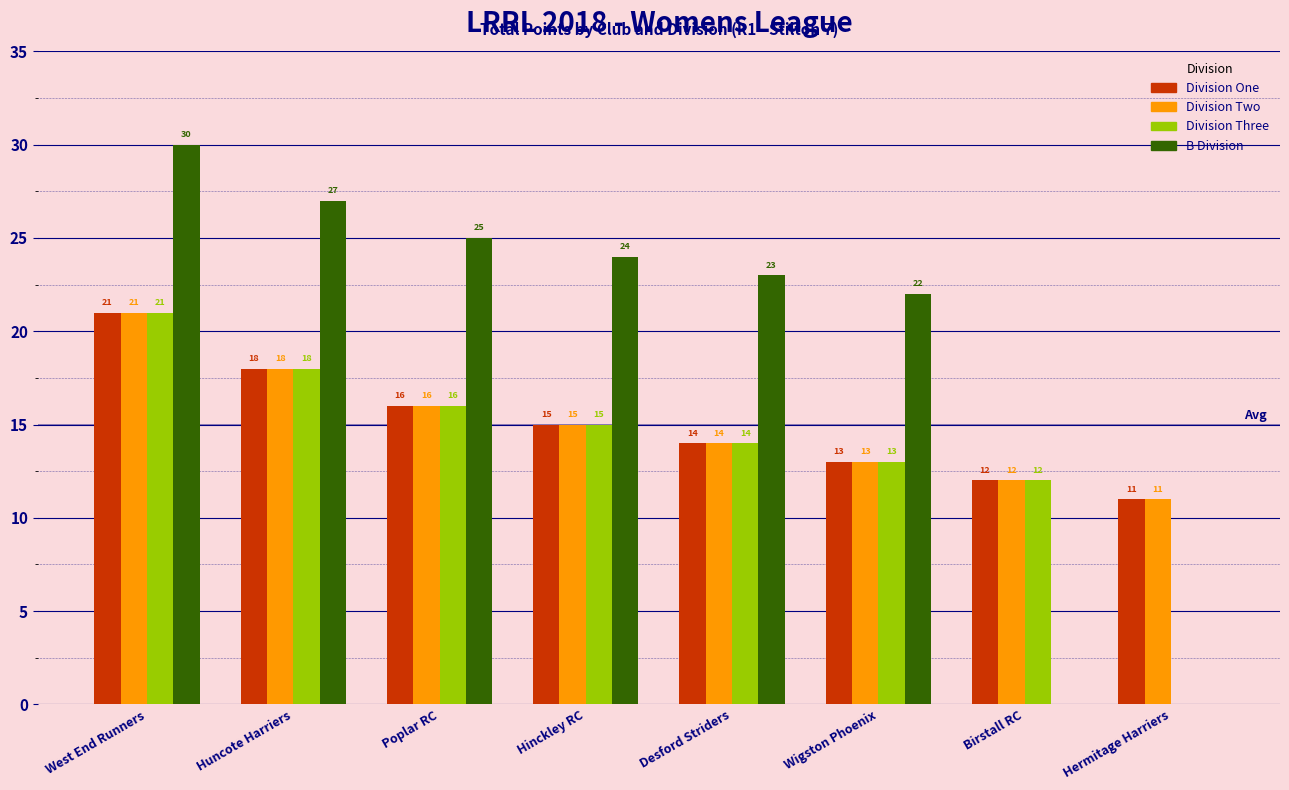

How many distinct data groups are displayed?

4